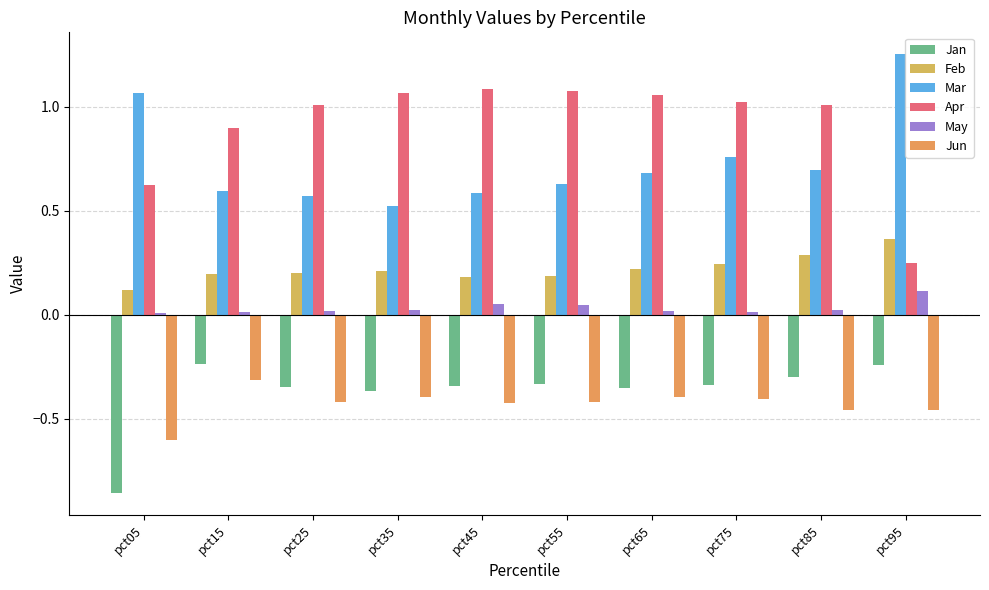

The value of Mar at pct35 is 0.5. True or false?

True